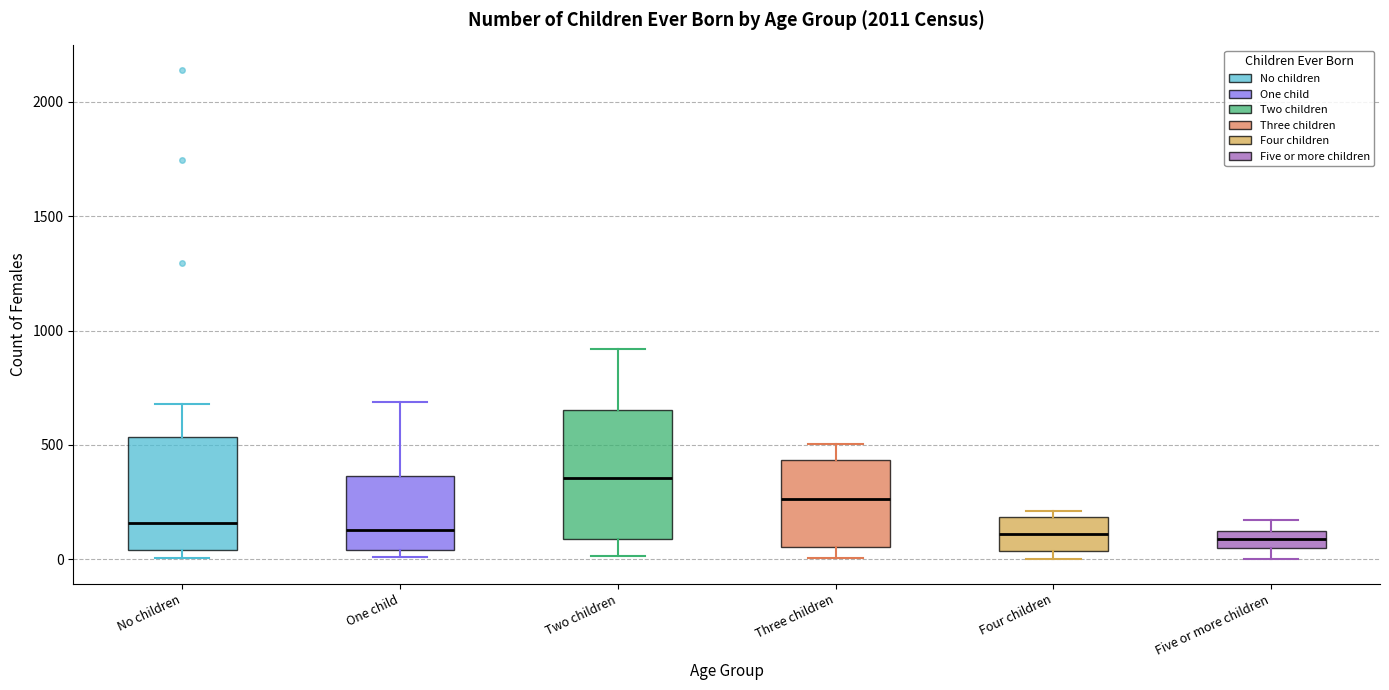

Reading left to right, transcribe this box plot: for each box, give where its median line is, the range the box spans, and where its two whiskers end, as read against the y-axis. The values are not printed on the chart, so give them approximately, as read against the axis.

No children: median 150, box 50 to 550, whiskers 0 to 700
One child: median 150, box 50 to 350, whiskers 0 to 700
Two children: median 350, box 100 to 650, whiskers 0 to 900
Three children: median 250, box 50 to 450, whiskers 0 to 500
Four children: median 100, box 50 to 200, whiskers 0 to 200 (just above the box's upper edge)
Five or more children: median 100 (inside the box), box 50 to 100, whiskers 0 to 150